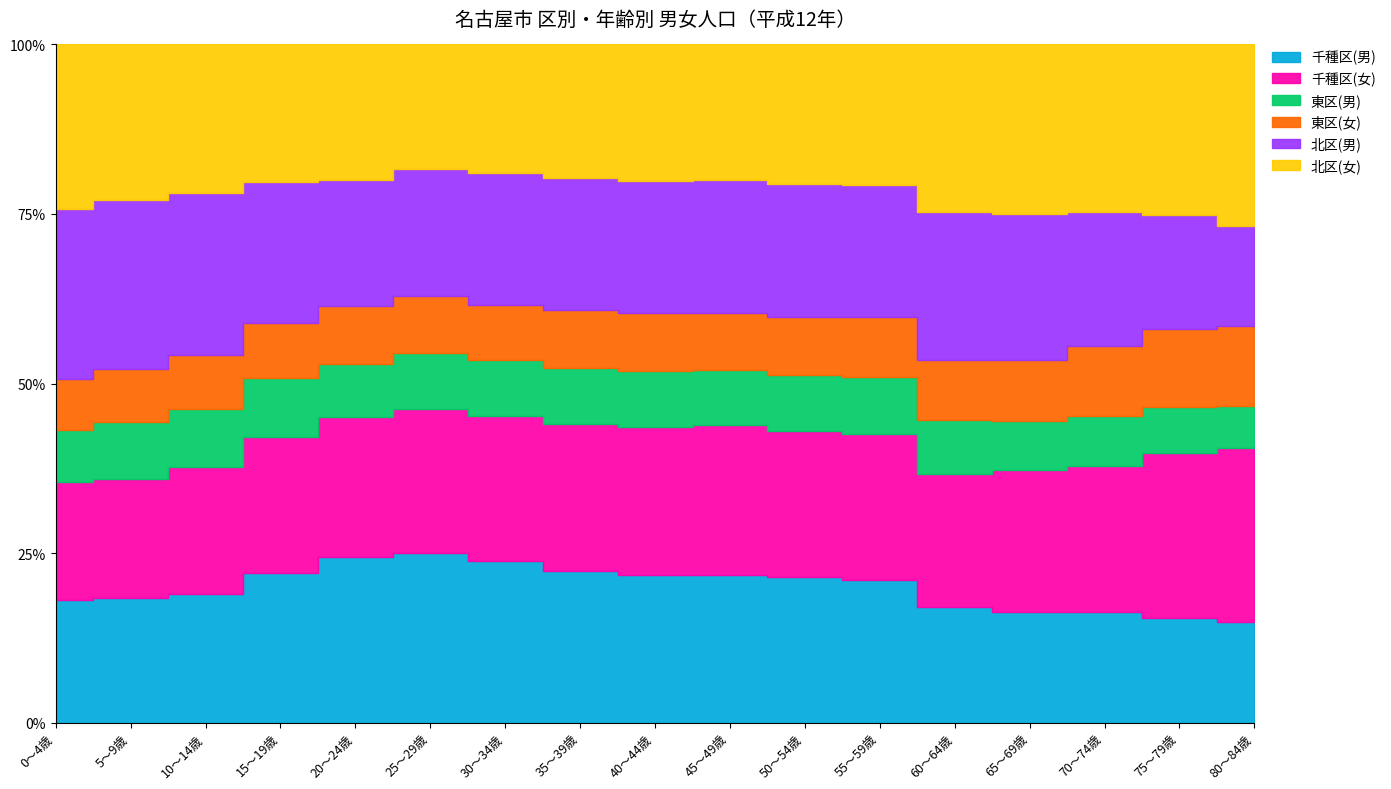

What is the sum of all 千種区(女) values?

86621